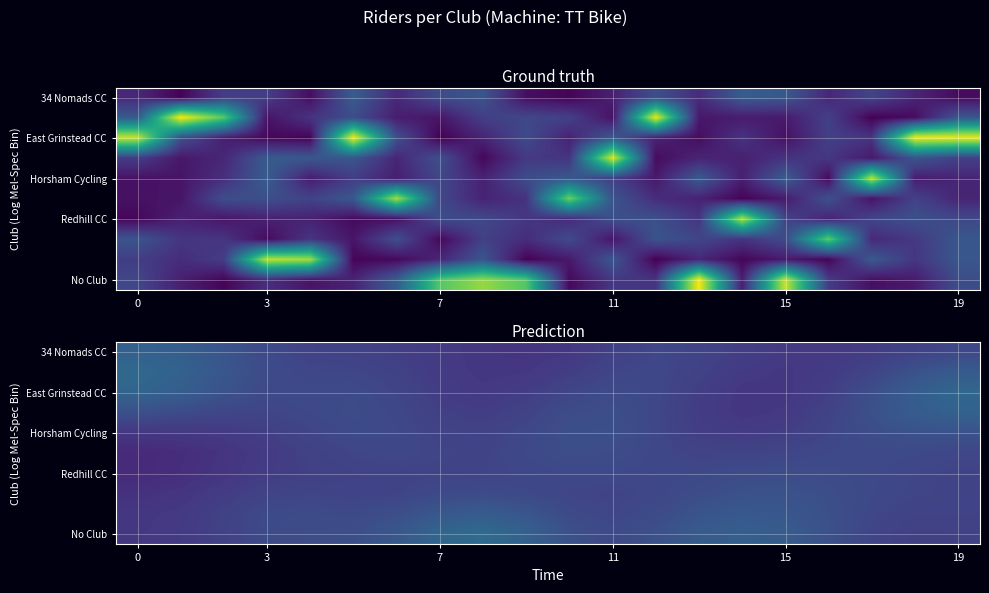

What is the spread (max minus min) of values at 11?

0.1